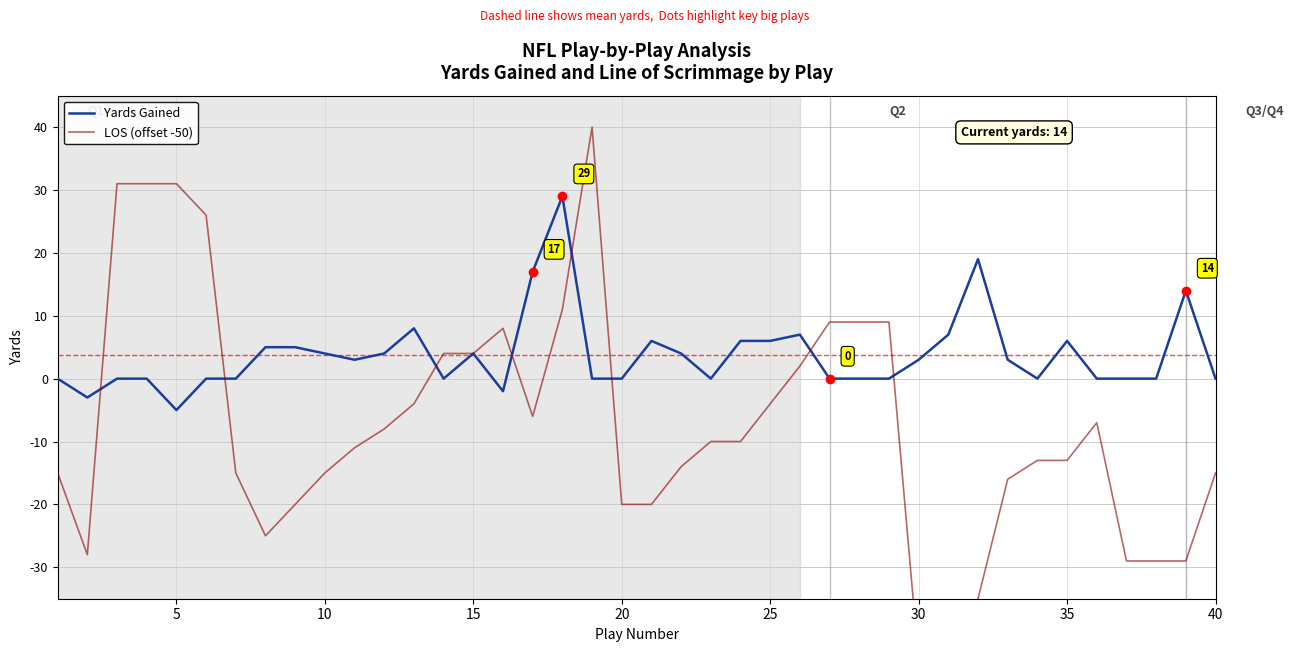

Reading right to left, extract all data points from this chart.

Yards Gained: 0	14	0	0	0	6	0	3	19	7	3	0	0	0	7	6	6	0	4	6	0	0	29	17	-2	4	0	8	4	3	4	5	5	0	0	-5	0	0	-3	0
LOS (offset -50): -15	-29	-29	-29	-7	-13	-13	-16	-35	-42	-45	9	9	9	2	-4	-10	-10	-14	-20	-20	40	11	-6	8	4	4	-4	-8	-11	-15	-20	-25	-15	26	31	31	31	-28	-15